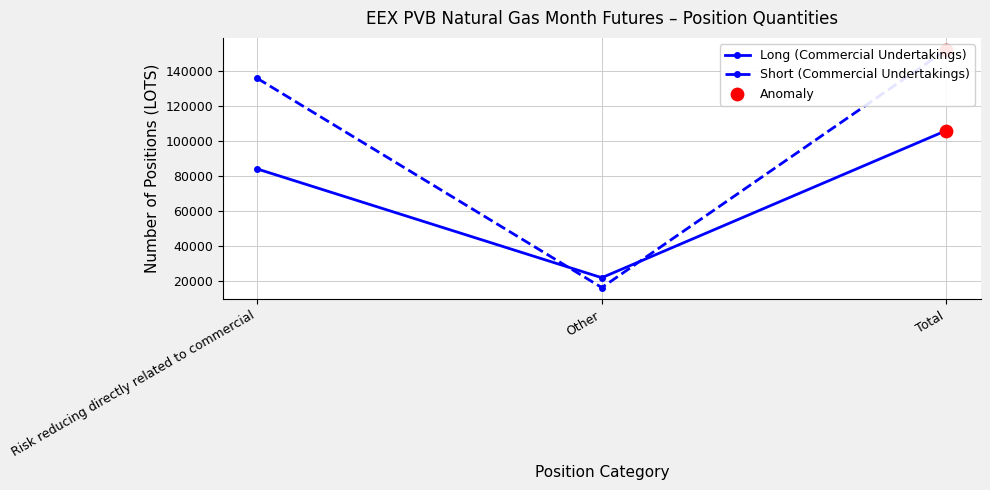

At how many categories does at least one series exceed 123210?

2